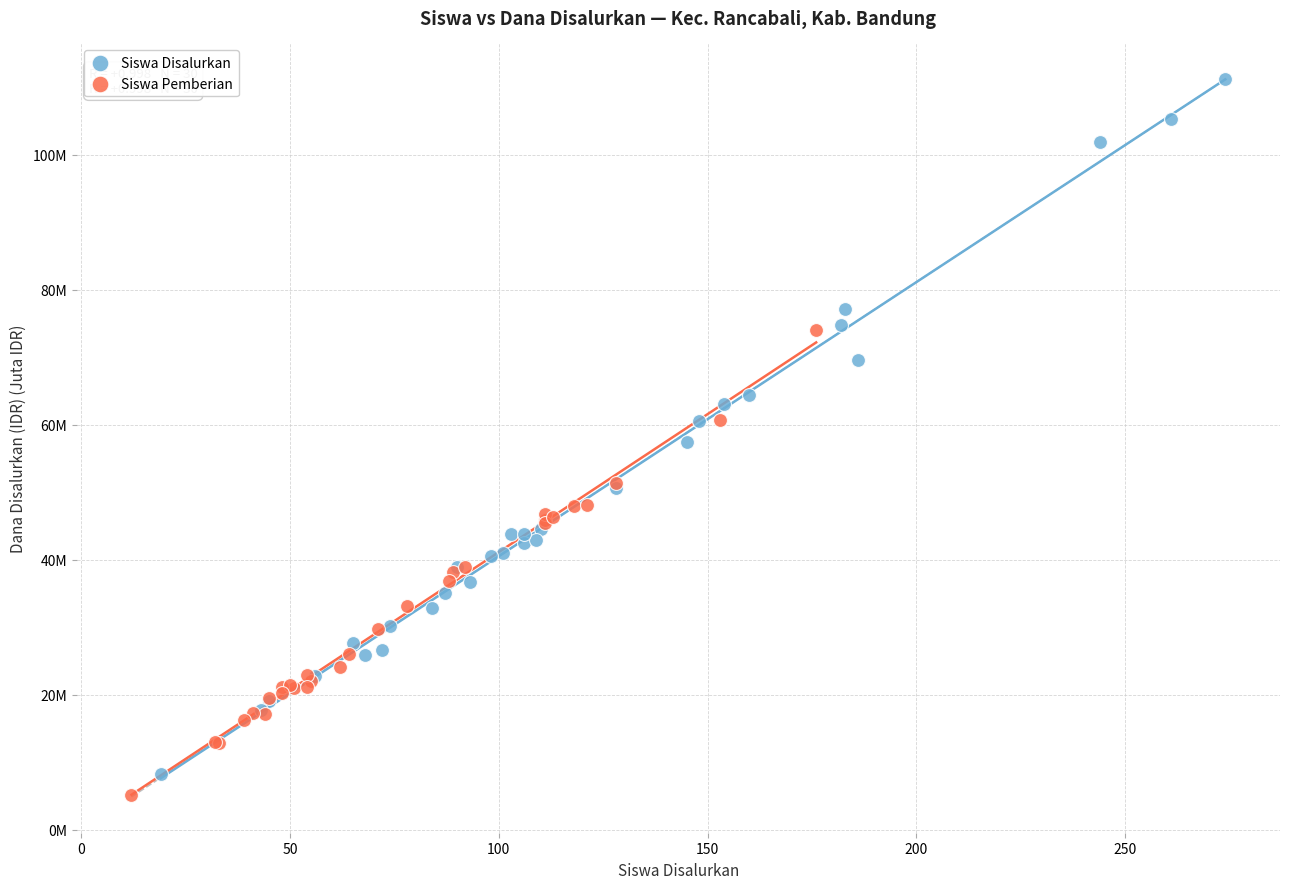

Which series has the largest Y range (max minus min)?

Siswa Disalurkan